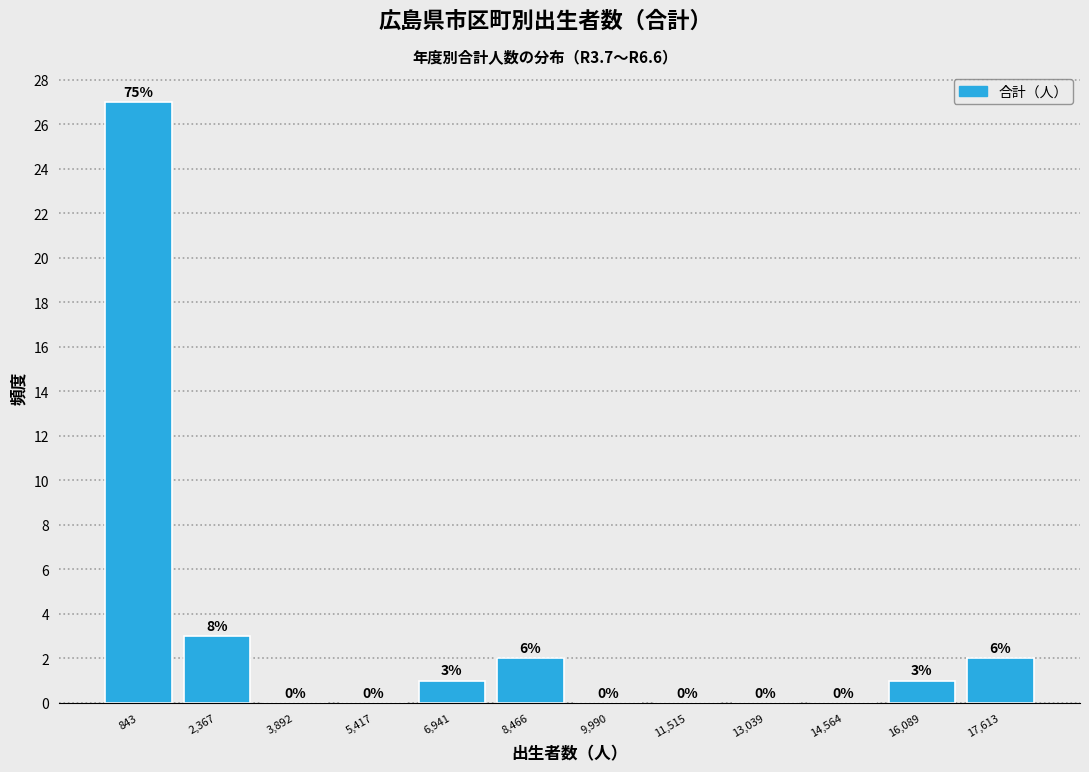

Which range on the x-axis has the tallest bar?

0 to 1600